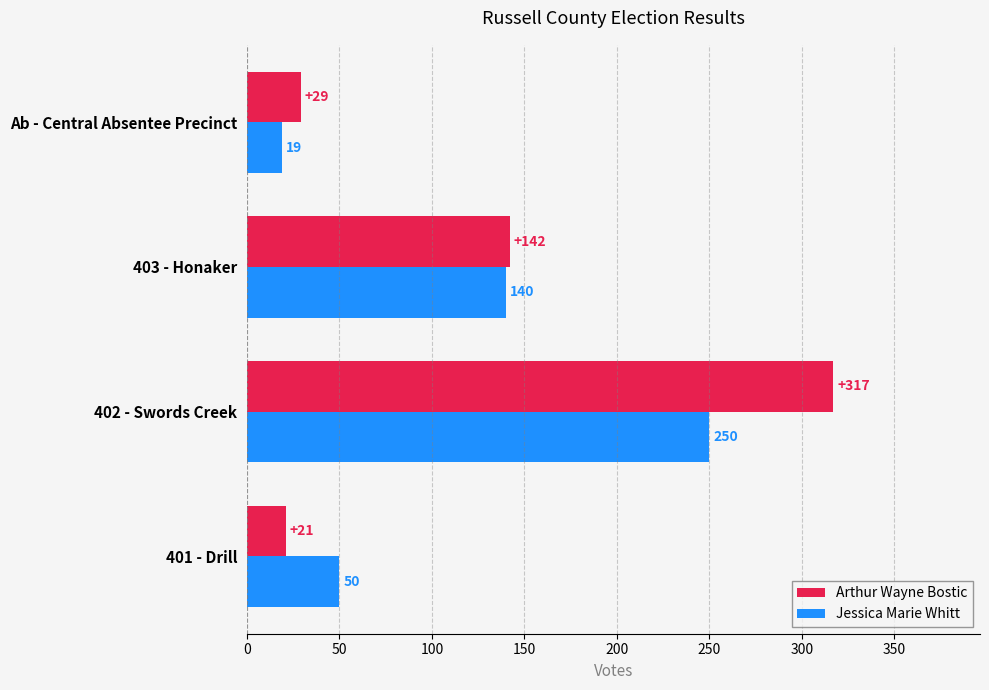

Is the value of Jessica Marie Whitt at Ab - Central Absentee Precinct greater than the value of Arthur Wayne Bostic at 401 - Drill?

No